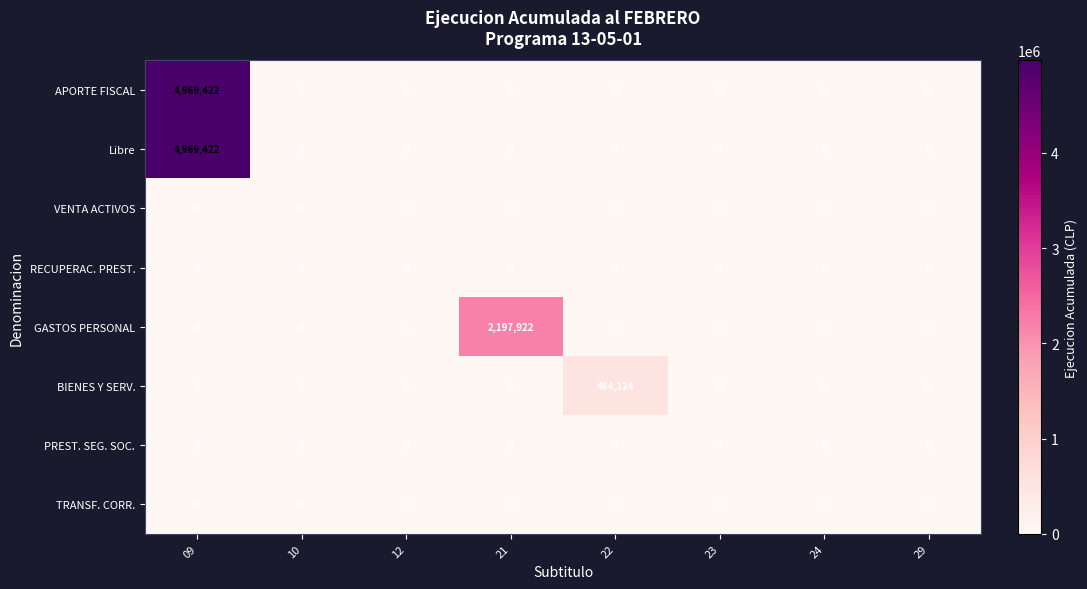

Is it true that VENTA ACTIVOS equals 0 at 24?

True